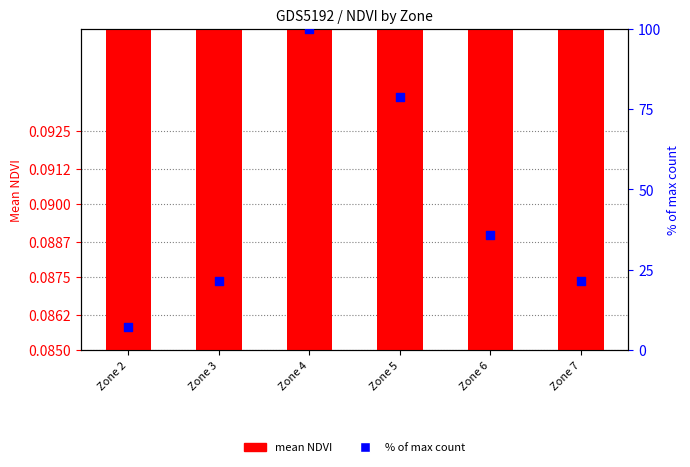

Is the value of mean NDVI at Zone 6 greater than the value of % of max count at Zone 2?

No